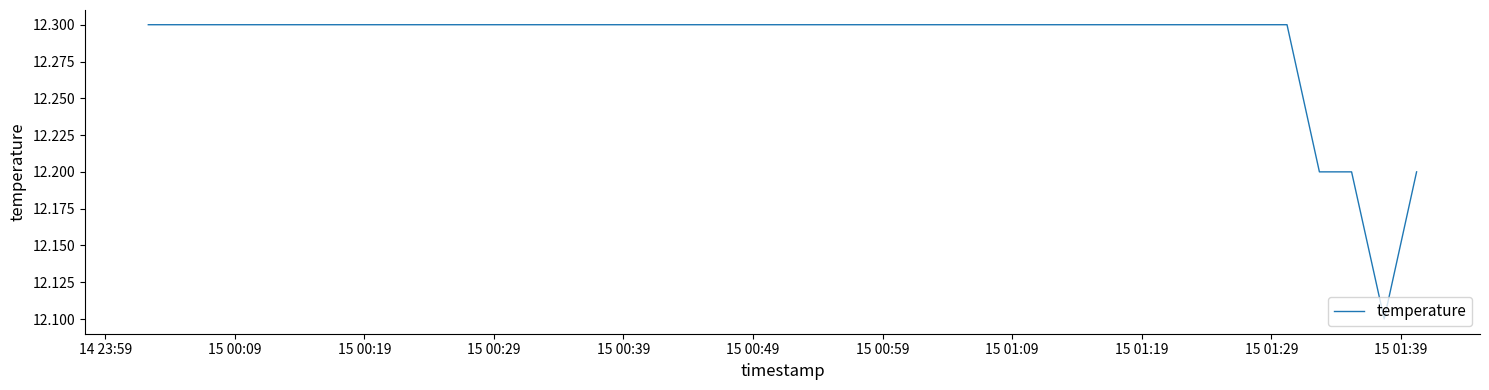

What is the difference between the maximum and second lowest values?

0.1